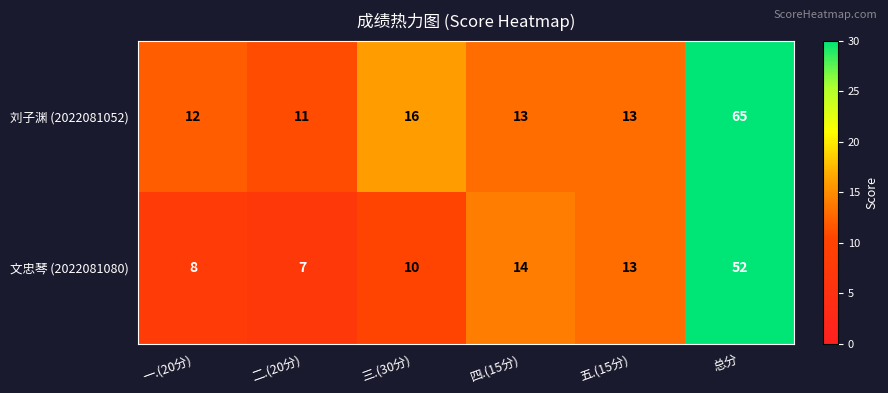

What is the minimum value shown in the chart?

7